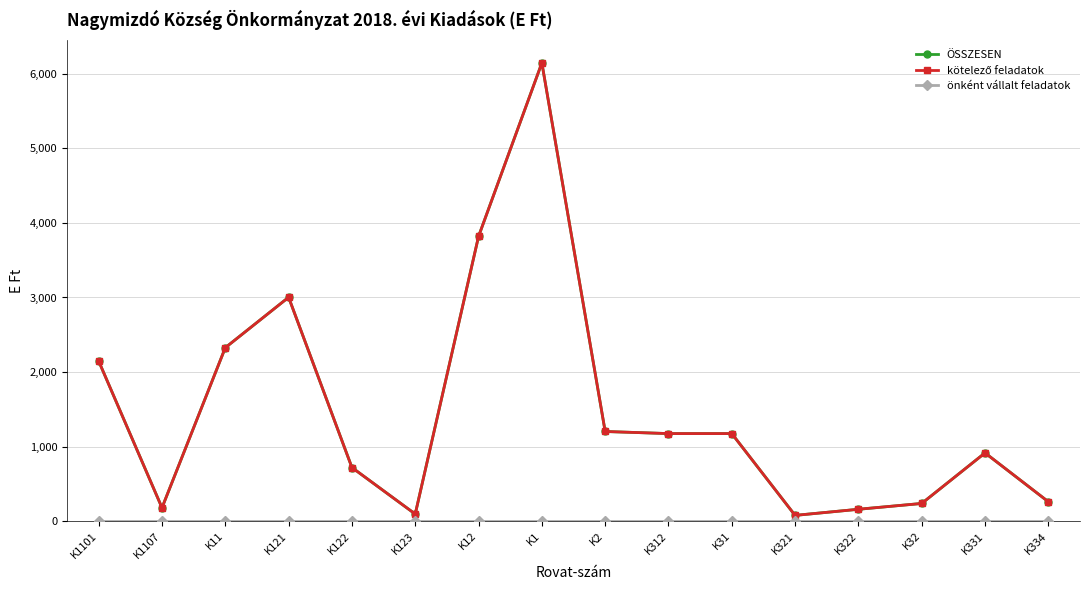

At which label is ÖSSZESEN closest to 3112?

K121